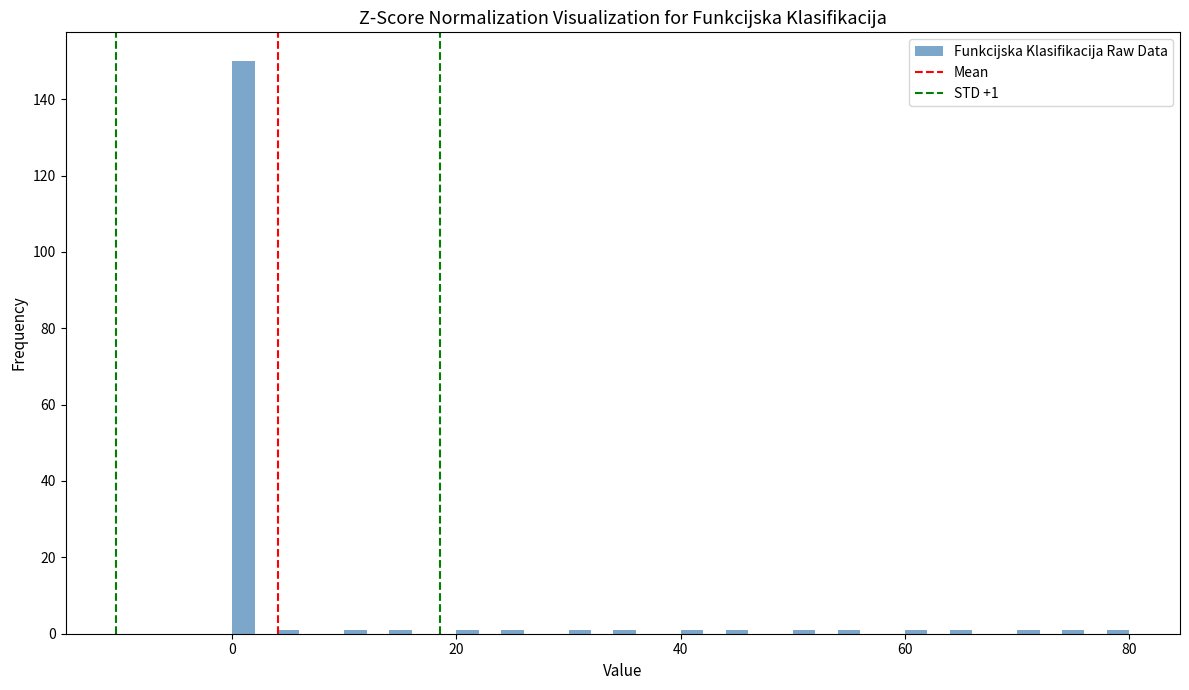

Around what value on the x-axis is the tallest bar? Give the approximate position of its centre, as read against the axis.

2